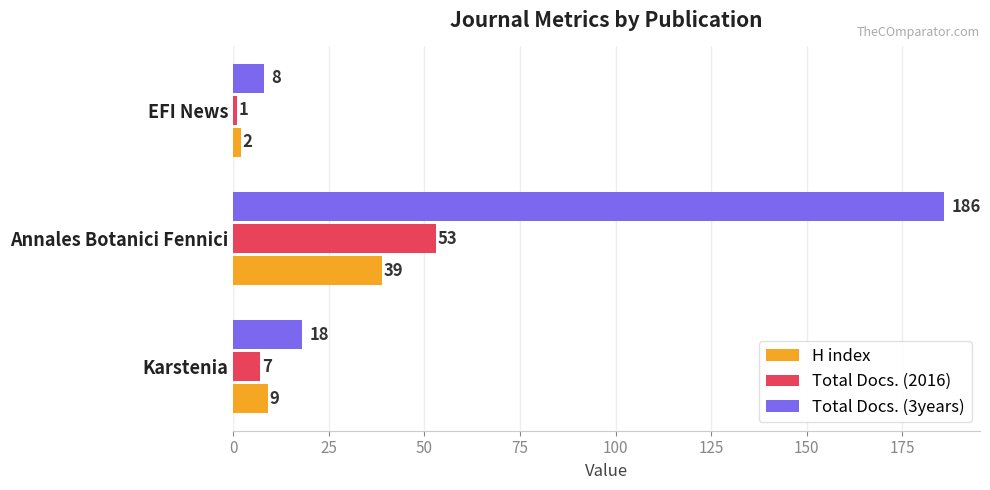

Is it true that Total Docs. (3years) equals 24 at Karstenia?

False